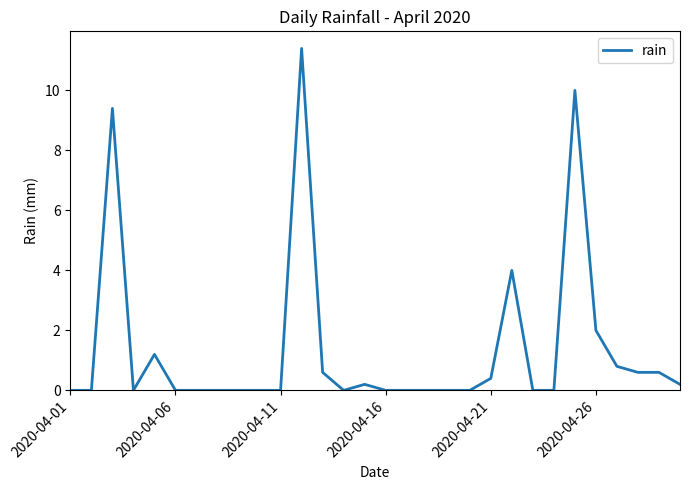

Reading left to right, extract all data points from this chart.

0.0	0.0	9.4	0.0	1.2	0.0	0.0	0.0	0.0	0.0	0.0	11.4	0.6	0.0	0.2	0.0	0.0	0.0	0.0	0.0	0.4	4.0	0.0	0.0	10.0	2.0	0.8	0.6	0.6	0.2